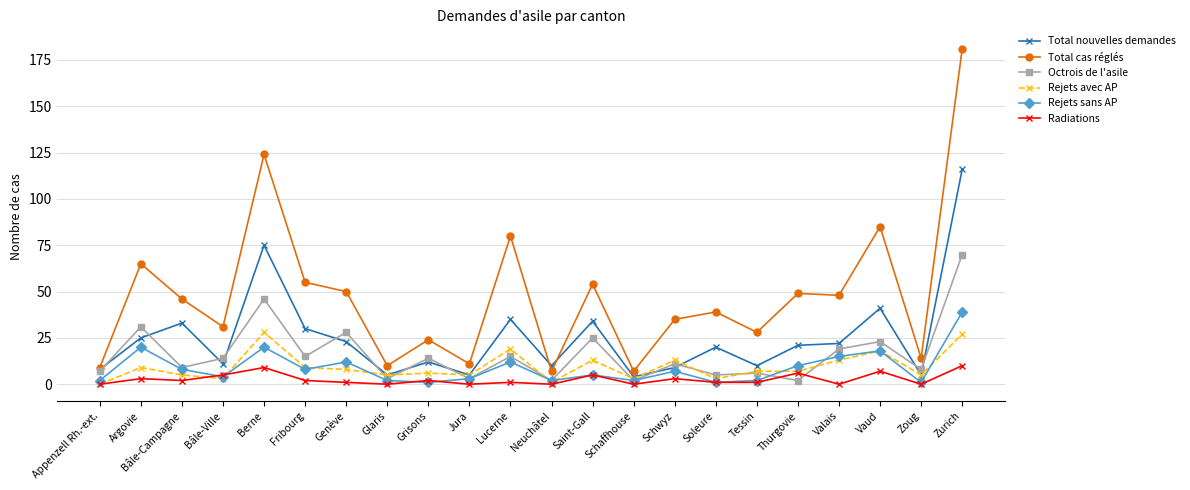

True or false: Radiations has more than 0 interior local peaks.

True